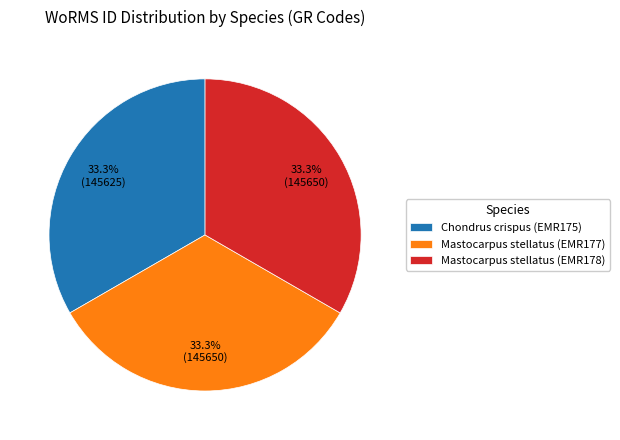

To the nearest percent, what percentage of the pie is Chondrus crispus (EMR175)?

33%